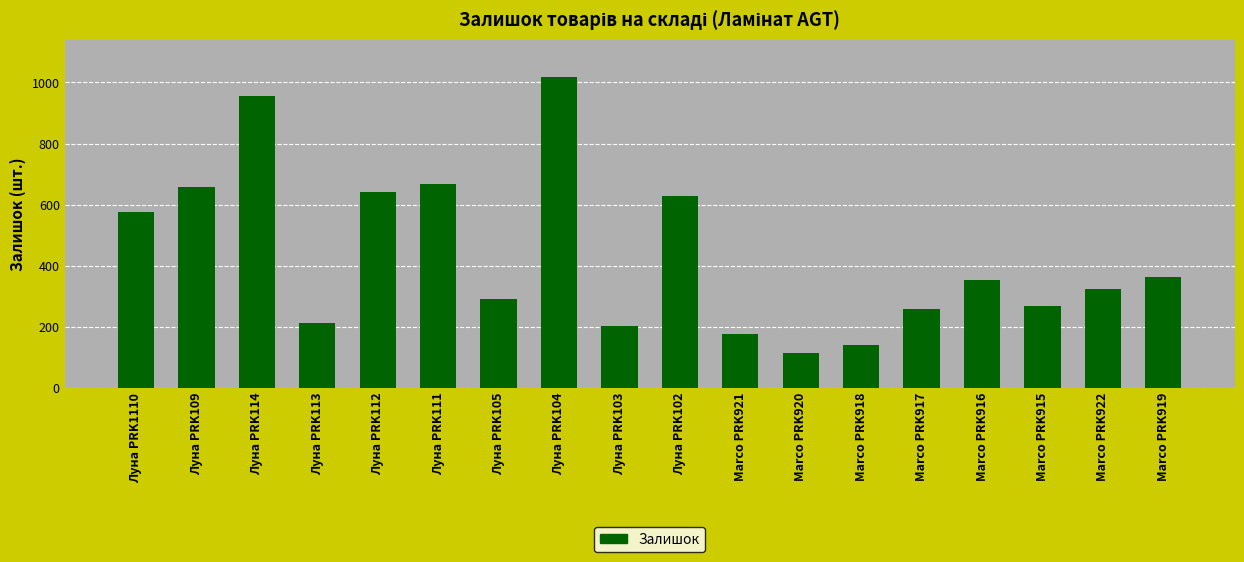

What is the average value?

436